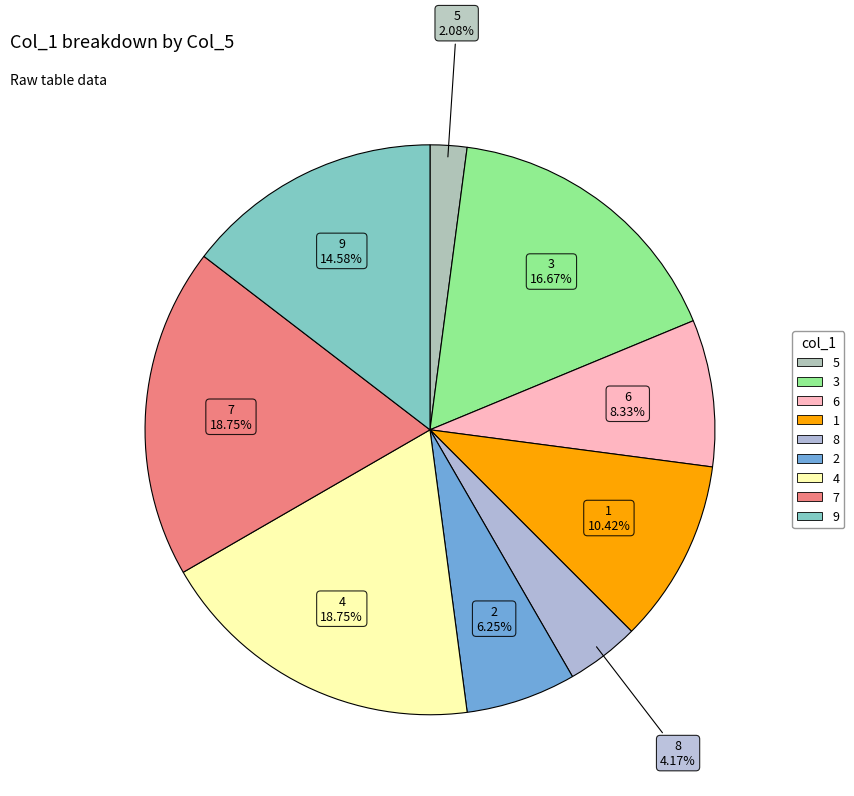

Is it true that 7 is 8% of the pie?

False